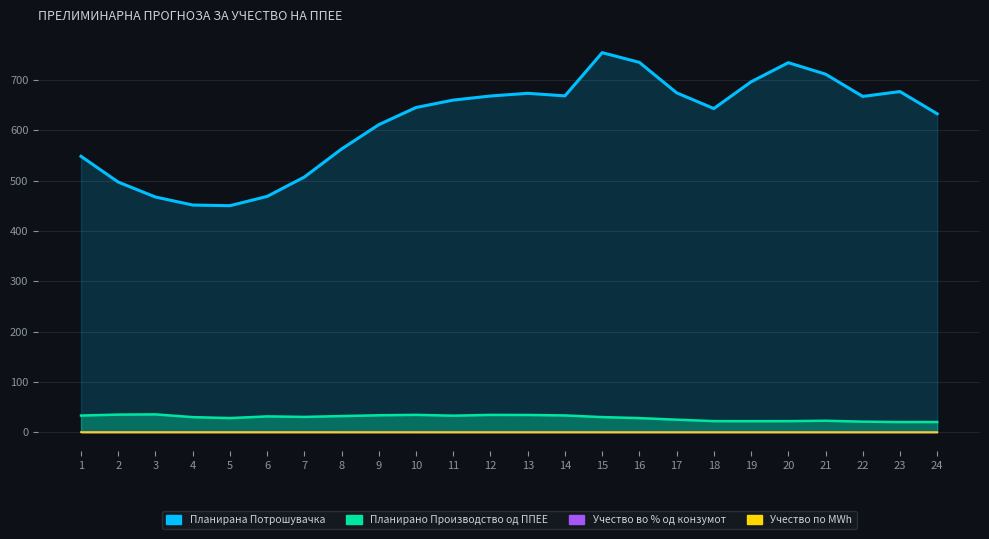

True or false: Учество во % од конзумот and Планирано Производство од ППЕЕ intersect in this chart.

False